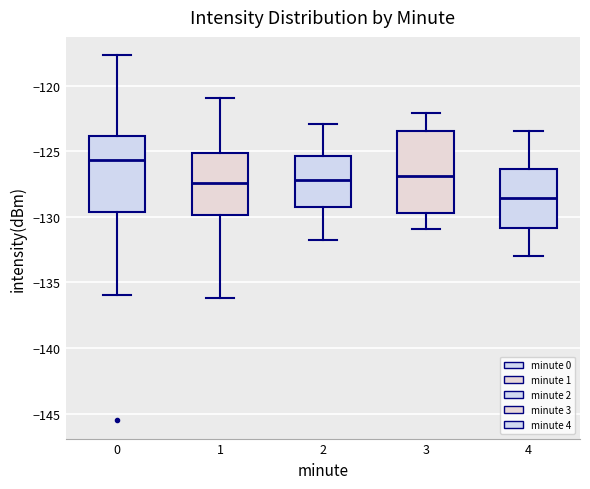

Reading left to right, transcribe this box plot: for each box, give where its median line is, the range the box spans, and where its two whiskers end, as read against the y-axis. The values are not printed on the chart, so give them approximately, as read against the axis.

0: median -125.5, box -129.5 to -124.0, whiskers -136.0 to -117.5
1: median -127.5, box -130.0 to -125.0, whiskers -136.0 to -121.0
2: median -127.0, box -129.0 to -125.5, whiskers -132.0 to -123.0
3: median -127.0, box -129.5 to -123.5, whiskers -131.0 to -122.0
4: median -128.5, box -131.0 to -126.5, whiskers -133.0 to -123.5